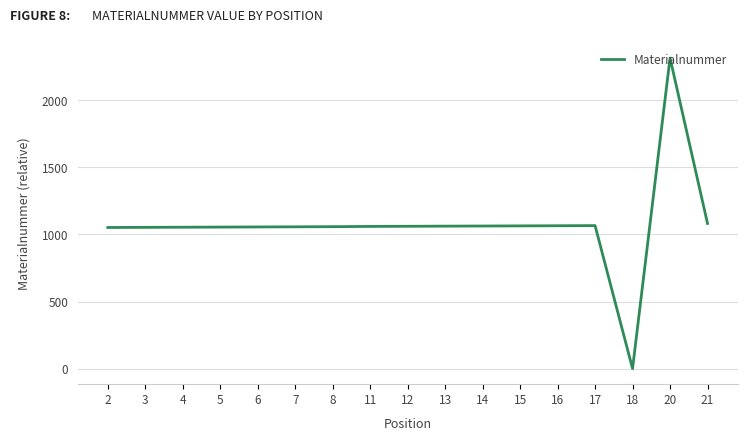

What is the ratio of the value at 16 to the value at 20?

0.5